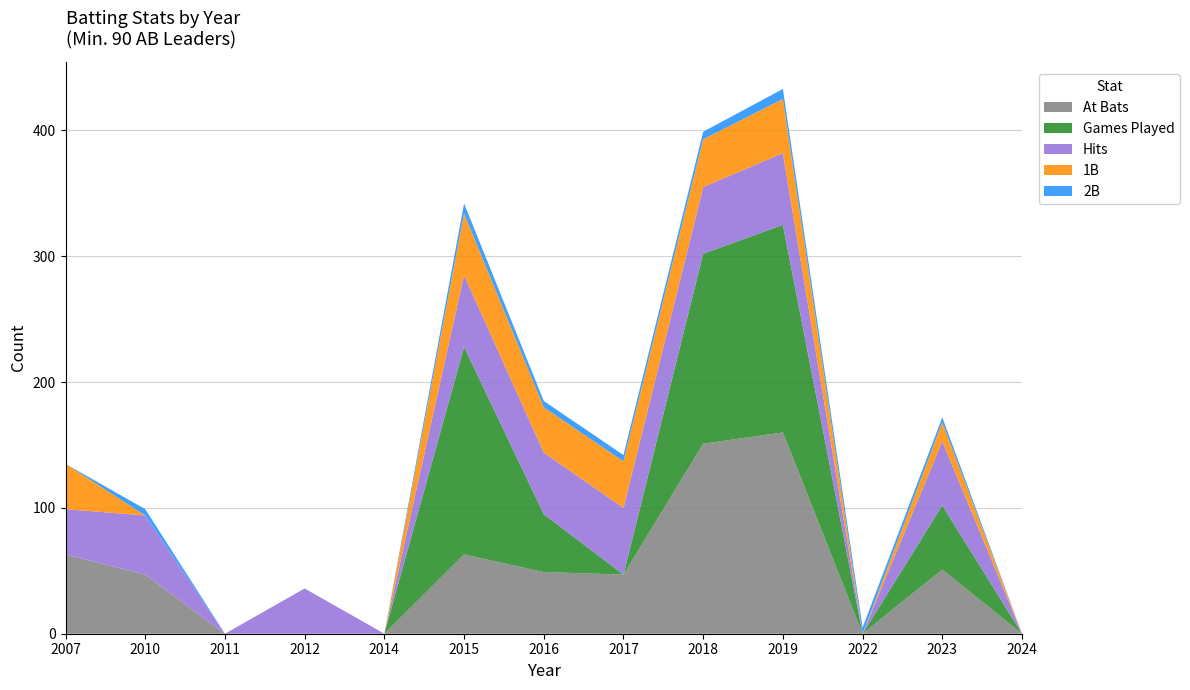

Reading left to right, what are all the values shown in this chart?

At Bats: 63	47	0	0	0	63	49	47	151	160	0	51	0
Games Played: 0	0	0	0	0	165	46	0	151	165	0	51	0
Hits: 36	47	0	36	0	57	49	53	53	57	0	51	0
1B: 36	0	0	0	0	49	36	37	38	43	0	15	0
2B: 0	5	0	0	0	8	5	5	6	8	5	4	0